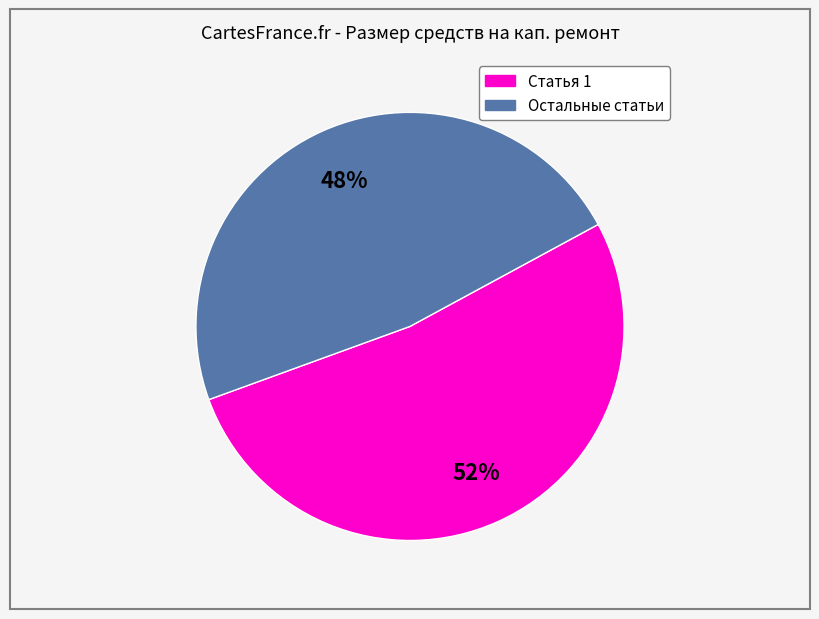

Is there any slice that represents more than half of the pie?

Yes